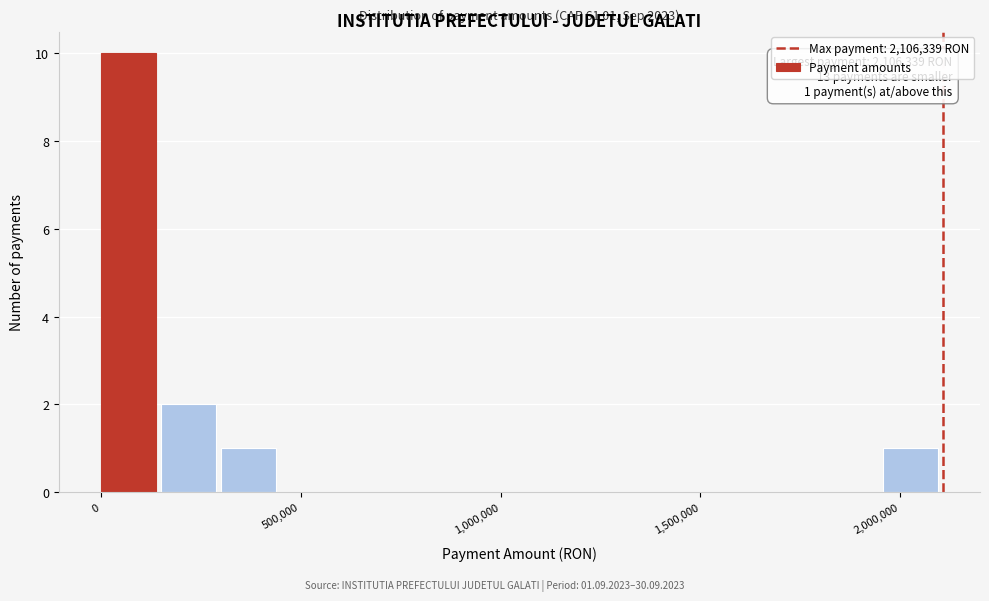

Around what value on the x-axis is the tallest bar? Give the approximate position of its centre, as read against the axis.

50000